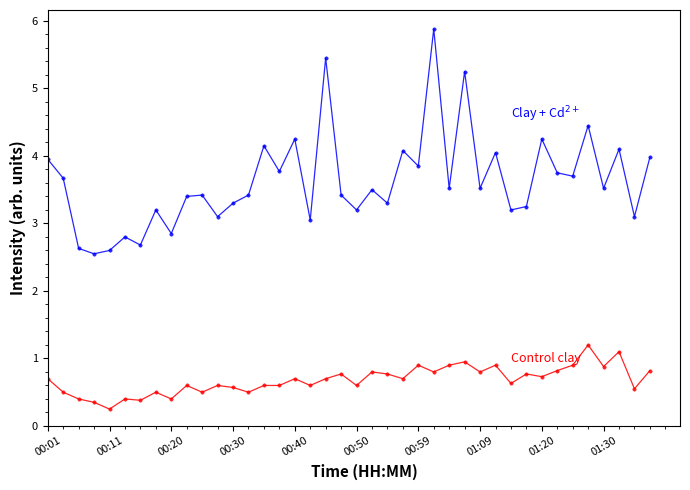

What is the maximum value shown in the chart?

5.9